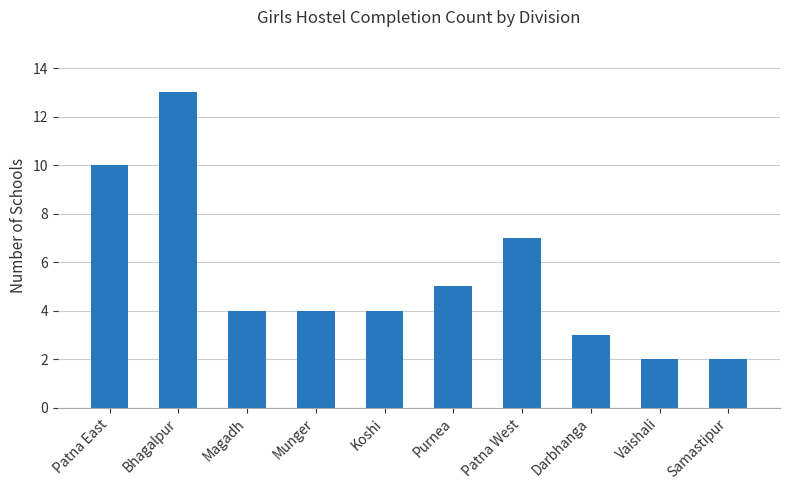

The value at Samastipur is 2. True or false?

True